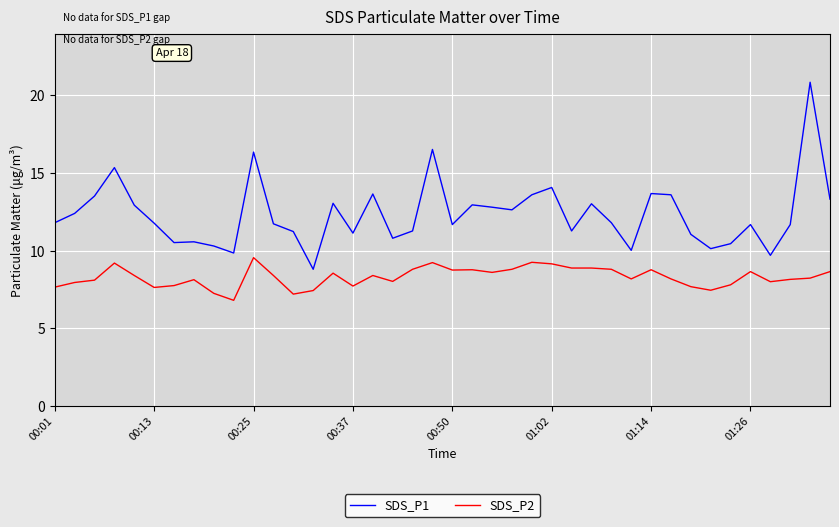

List the series in order of their overall mean, highest first.

SDS_P1, SDS_P2